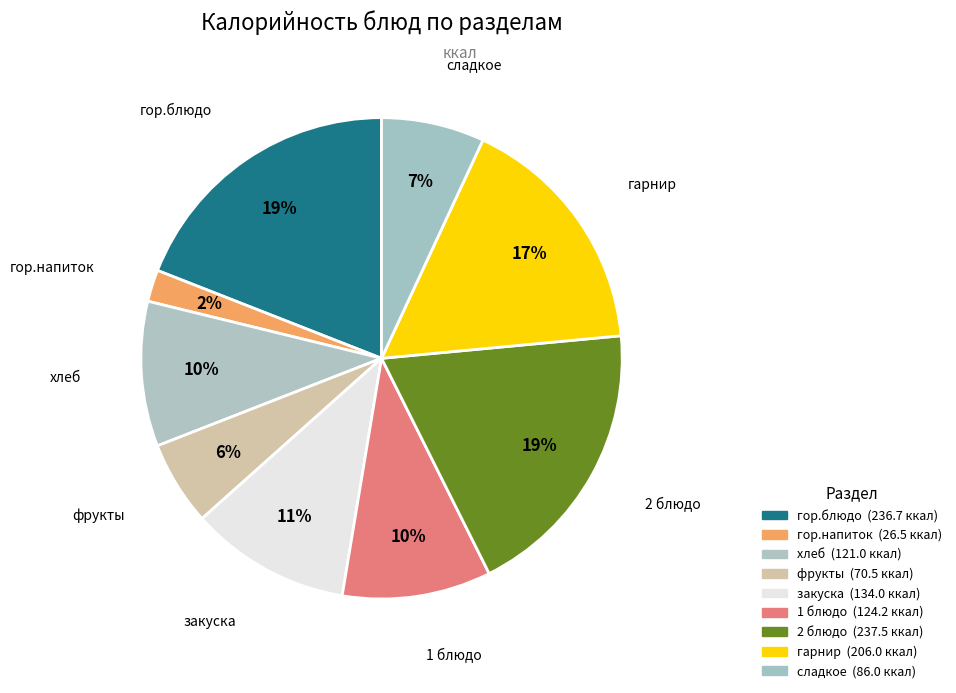

Which category has the biggest portion of the pie?

2 блюдо